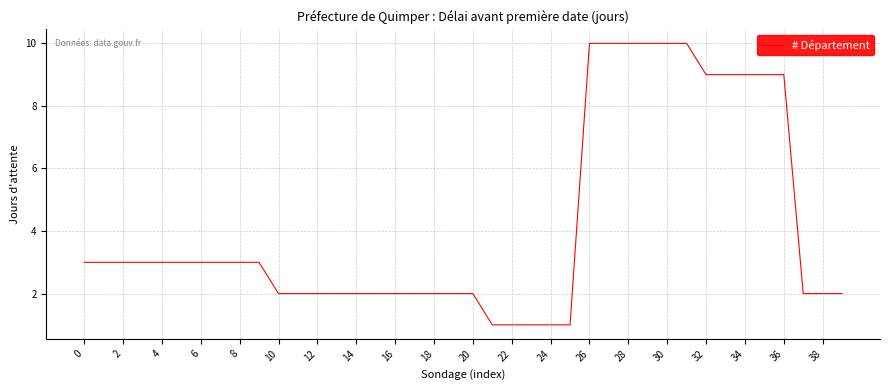

What is the greatest value displayed?

10